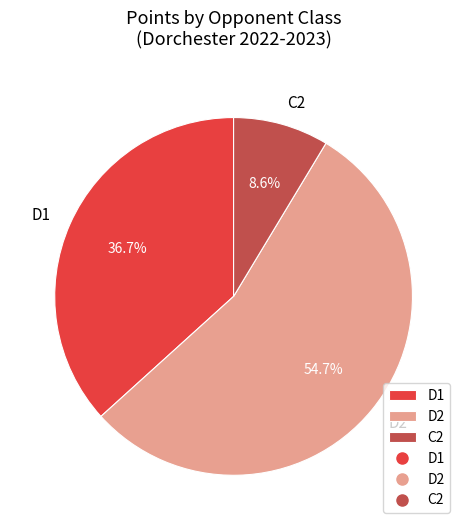

Rank the categories by value from highest to lowest.

D2, D1, C2